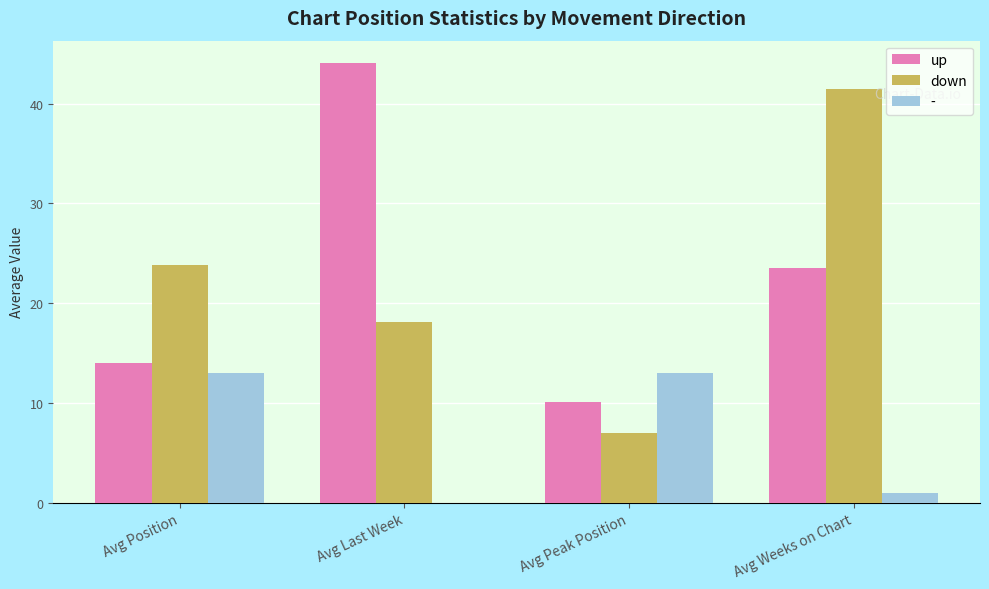

Is it true that up equals 16.3 at Avg Peak Position?

False